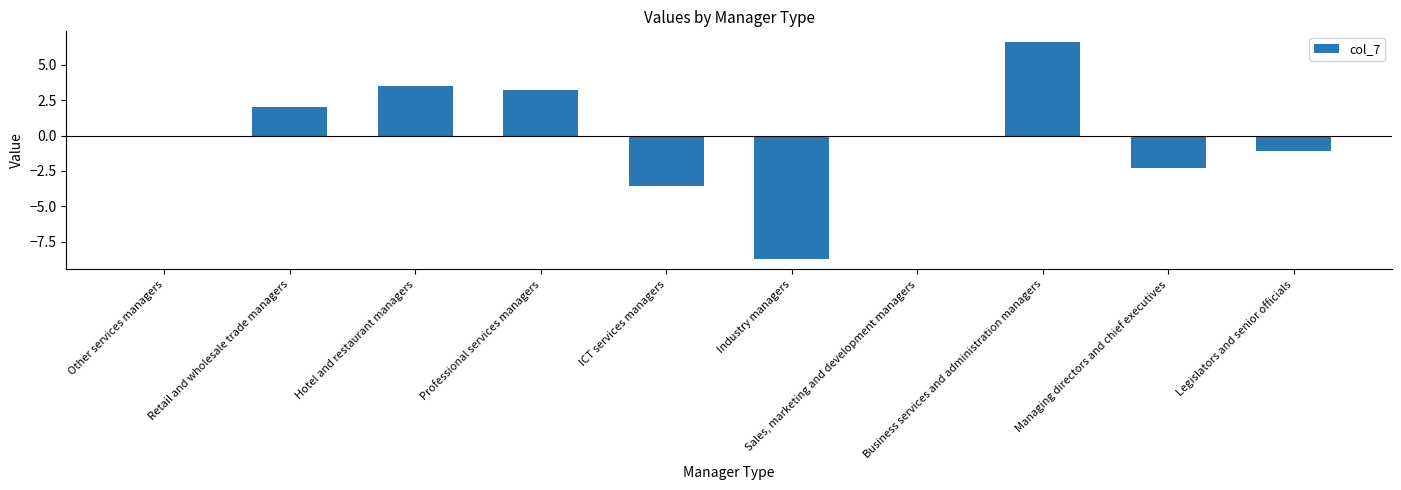

What is the sum of all values?

-0.5